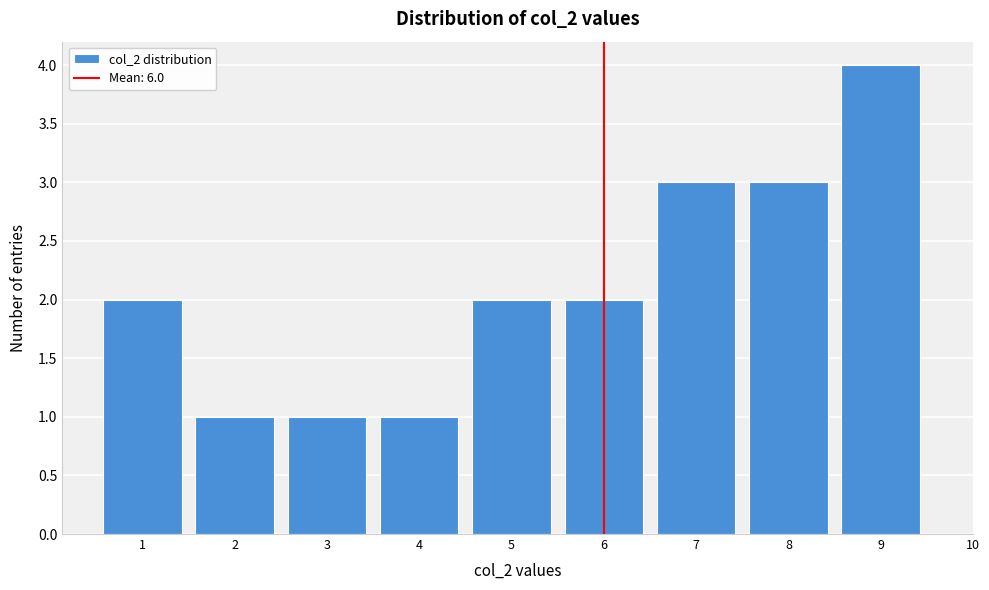

Reading right to left, transcribe all the data shown in this chart.

4	3	3	2	2	1	1	1	2